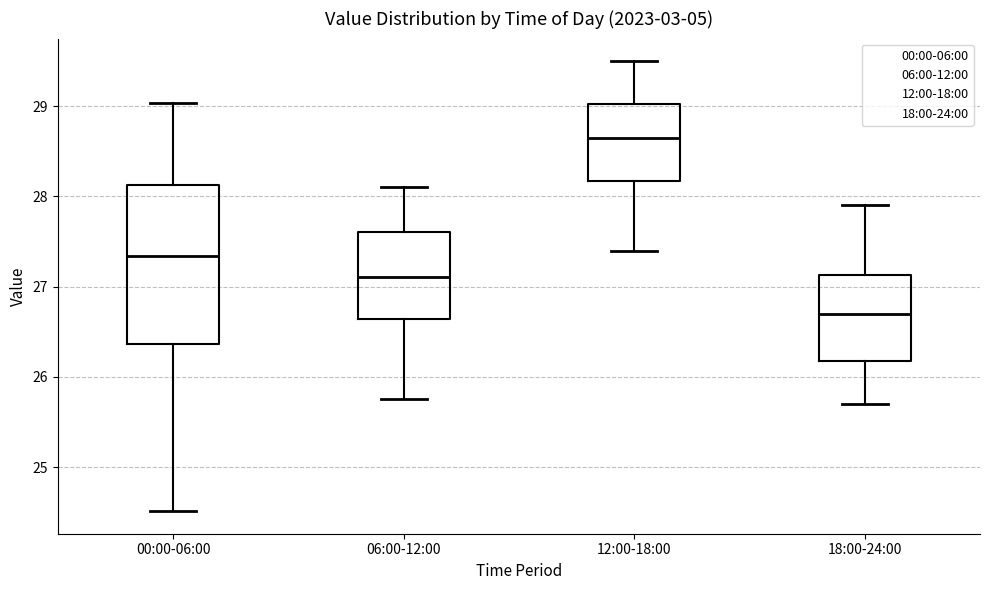

Reading left to right, read every box against the y-axis: the position of its median line, the range the box covers, and the ends of its whiskers. The values are not printed on the chart, so give them approximately, as read against the axis.

00:00-06:00: median 27.3, box 26.4 to 28.1, whiskers 24.5 to 29.0
06:00-12:00: median 27.1, box 26.6 to 27.6, whiskers 25.8 to 28.1
12:00-18:00: median 28.7, box 28.2 to 29.0, whiskers 27.4 to 29.5
18:00-24:00: median 26.7, box 26.2 to 27.1, whiskers 25.7 to 27.9